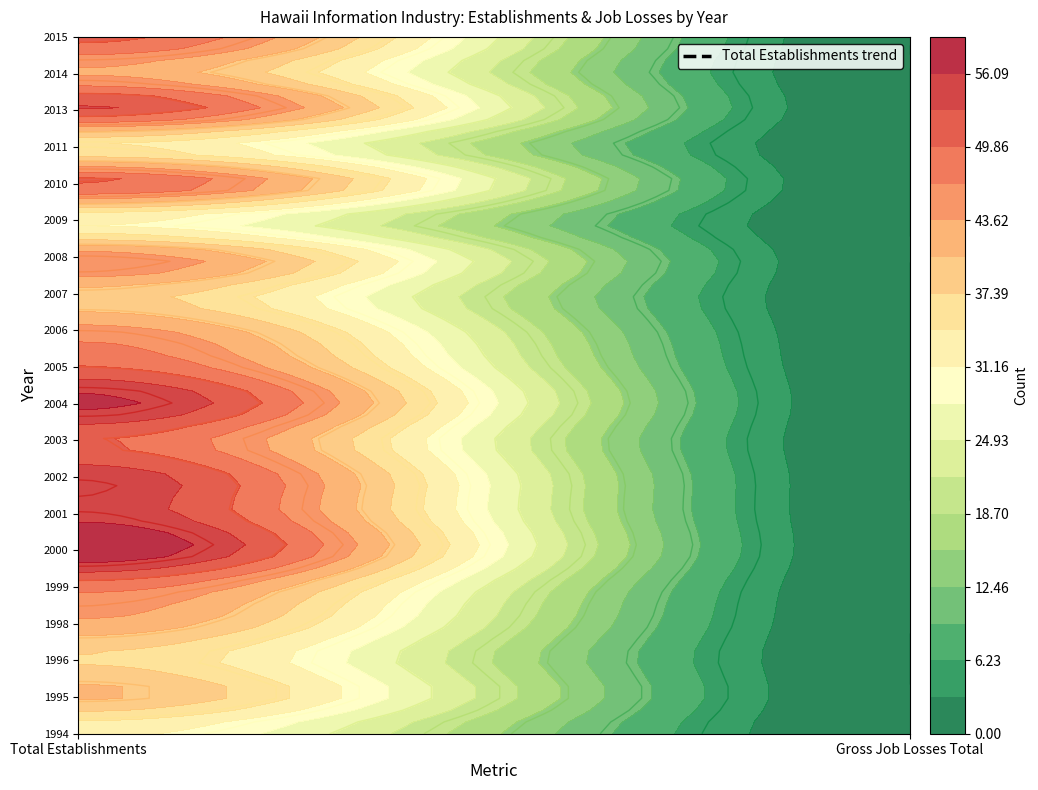

How many positive values does the 2014 series have?

1